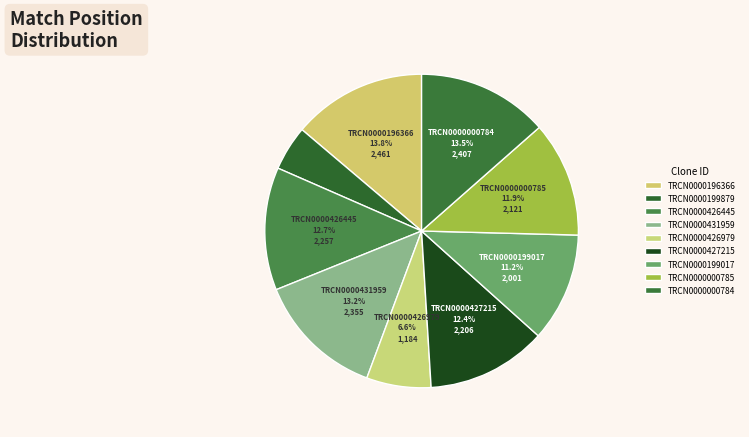

Count the number of slices in the pie.

9